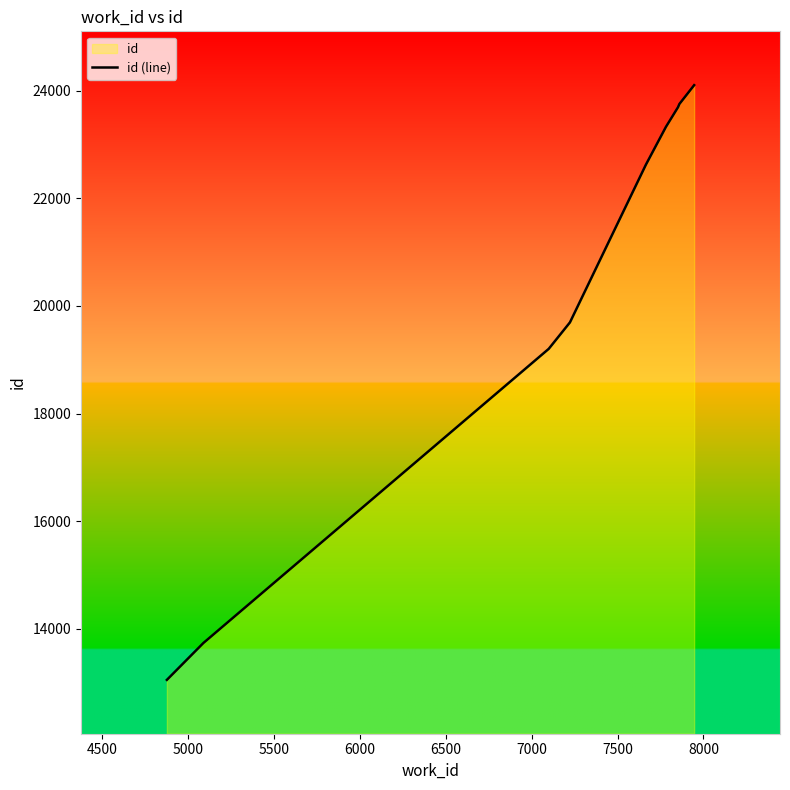

How many categories are shown in the chart?

10